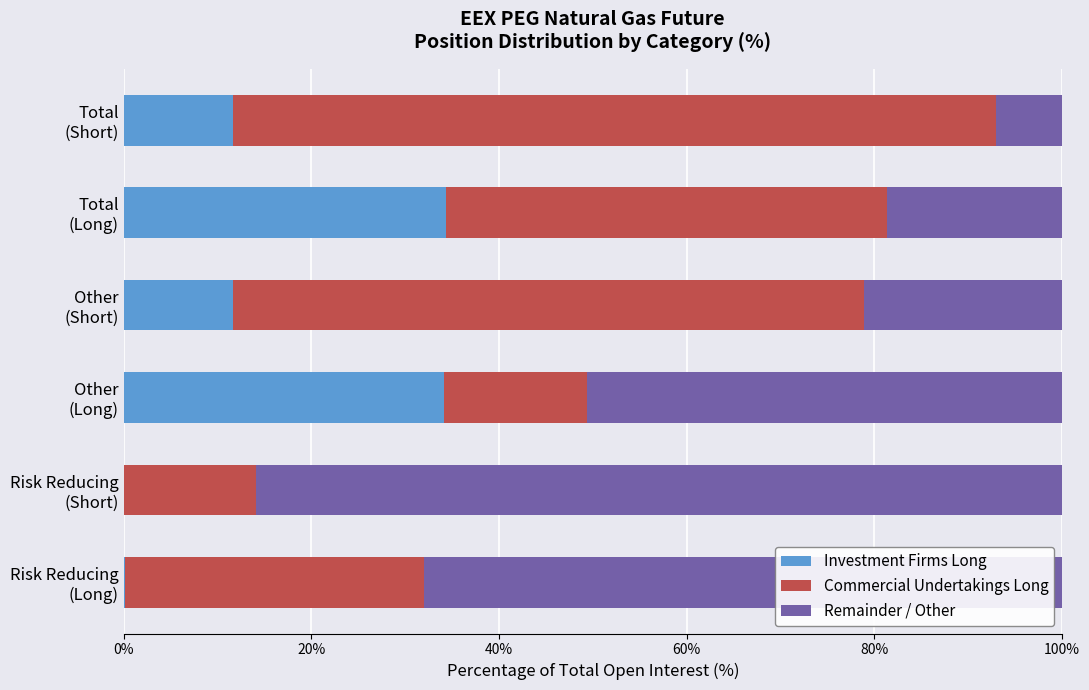

What is the sum of all Investment Firms Long values?

91.9